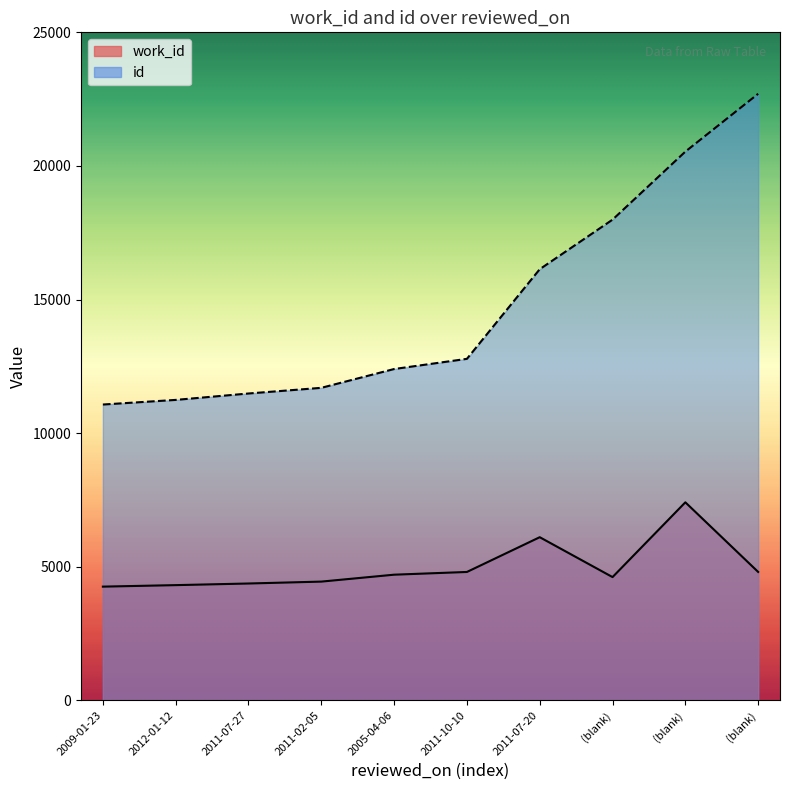

Between 2011-07-20 and 2005-04-06, which is larger?

2011-07-20